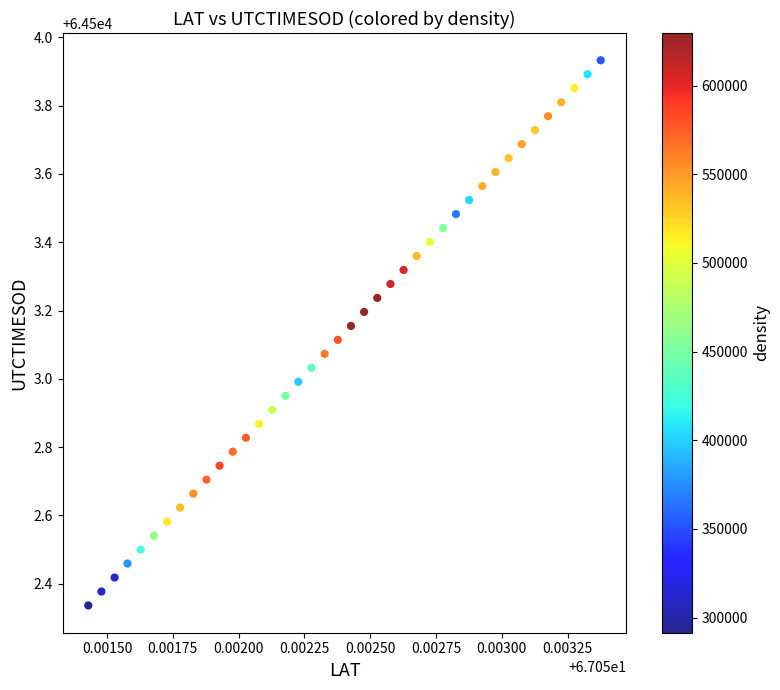

What is the range of Y values (max minus min)?

1.6